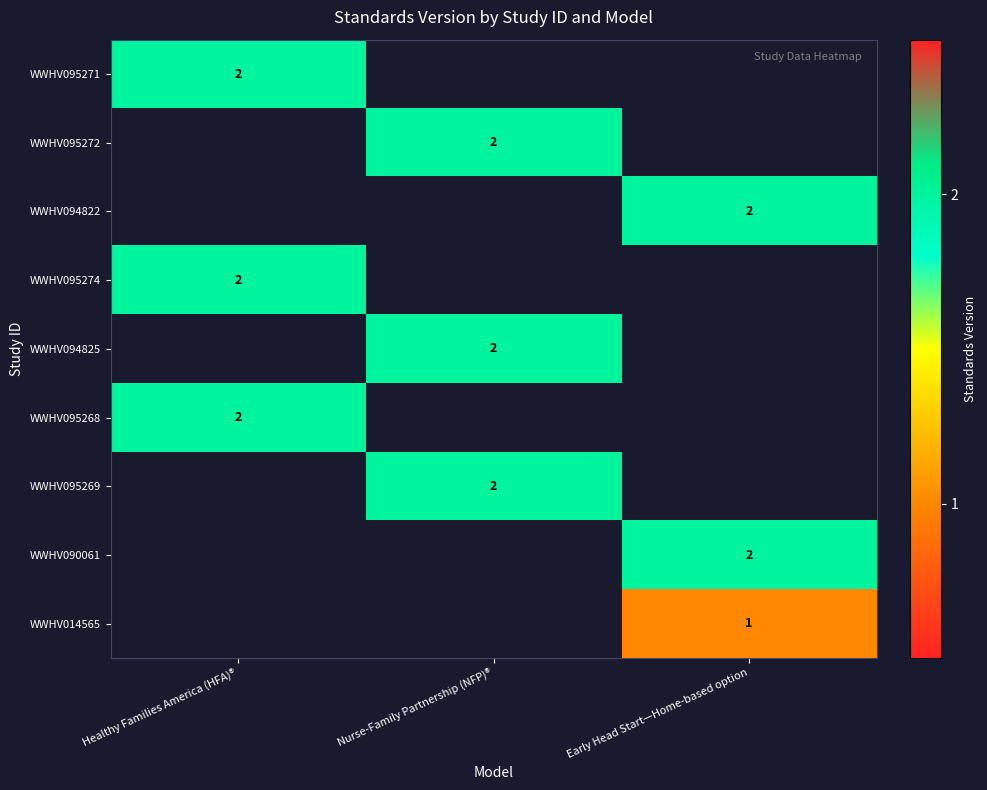

The value of WWHV095271 at Healthy Families America (HFA)® is 3. True or false?

False